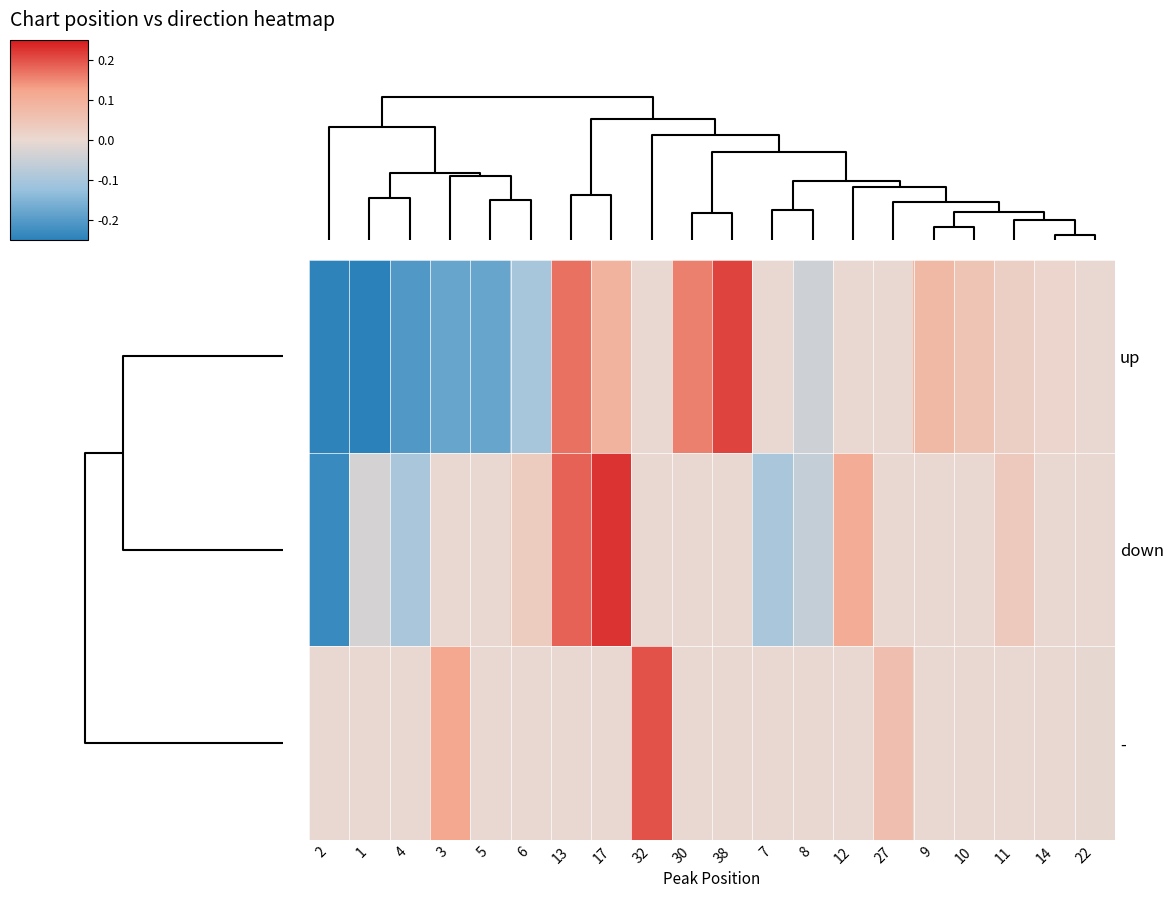

List the series in order of their peak value, lowest first.

-, up, down